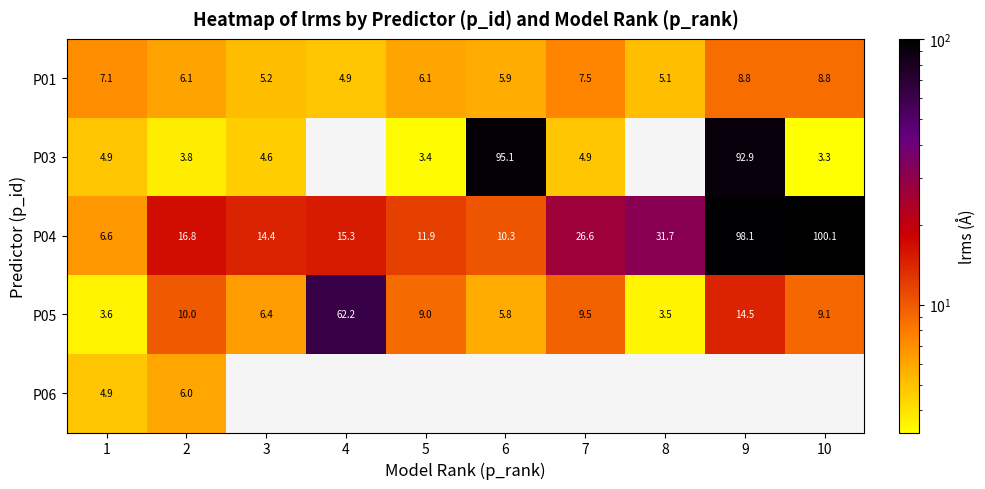

Is the value of P04 at 5 greater than the value of P01 at 4?

Yes